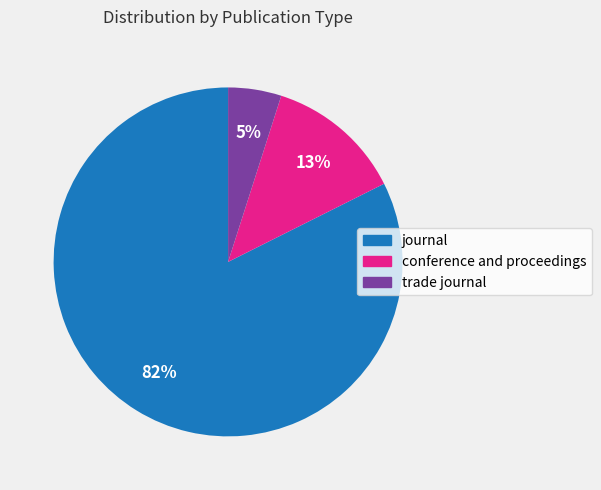

To the nearest percent, what is the difference between the largest and smallest slice percentages?

77%